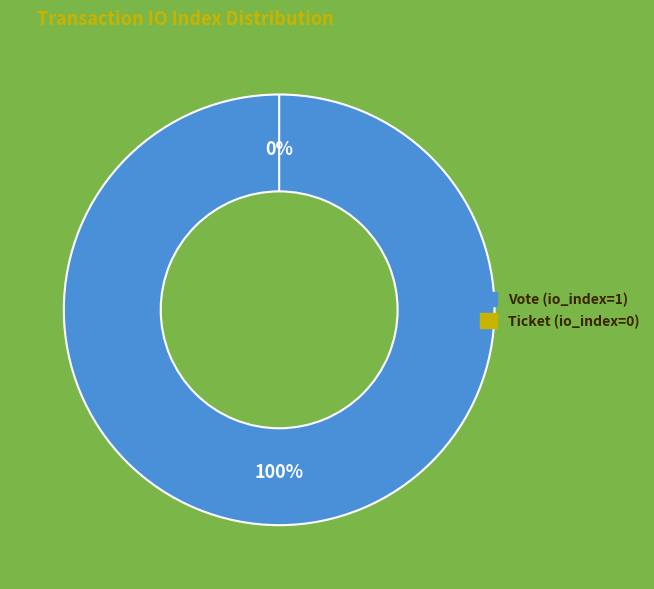

What is the change in value from Vote (io_index=1) to Ticket (io_index=0)?

-1